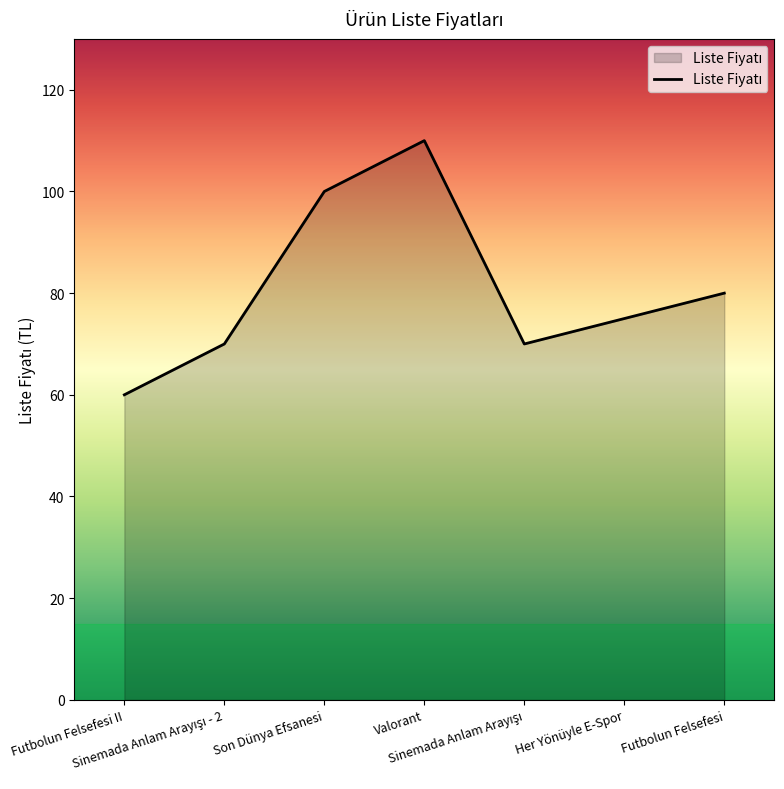

True or false: there are more than 0 points higher than both neighbors.

True